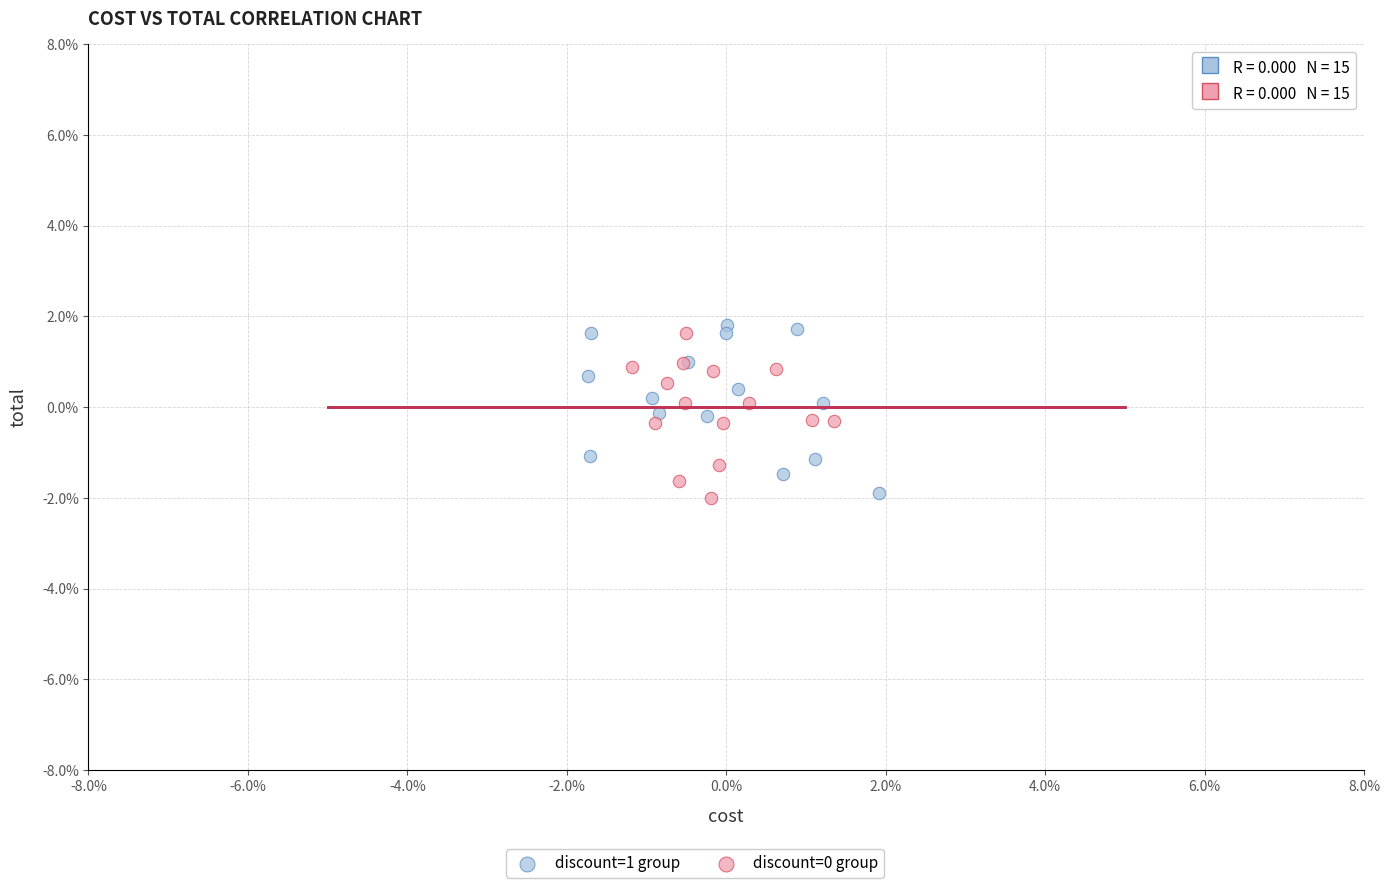

Which series contains the highest Y value?

discount=1 group